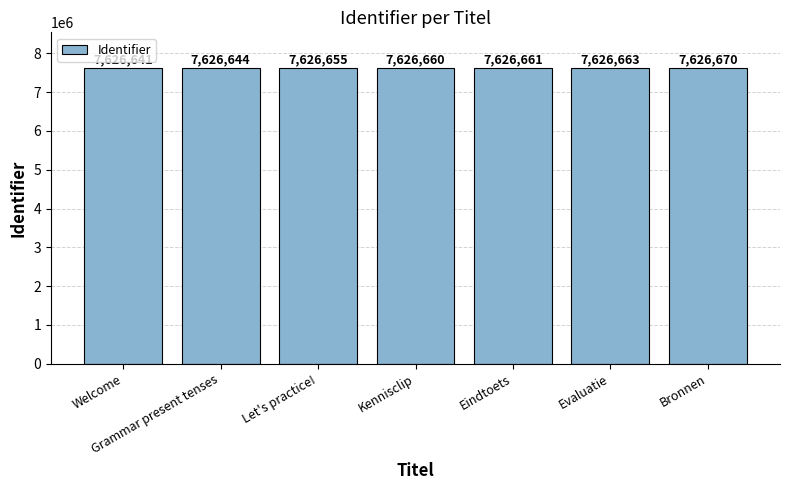

How many values are below 7626660?

3